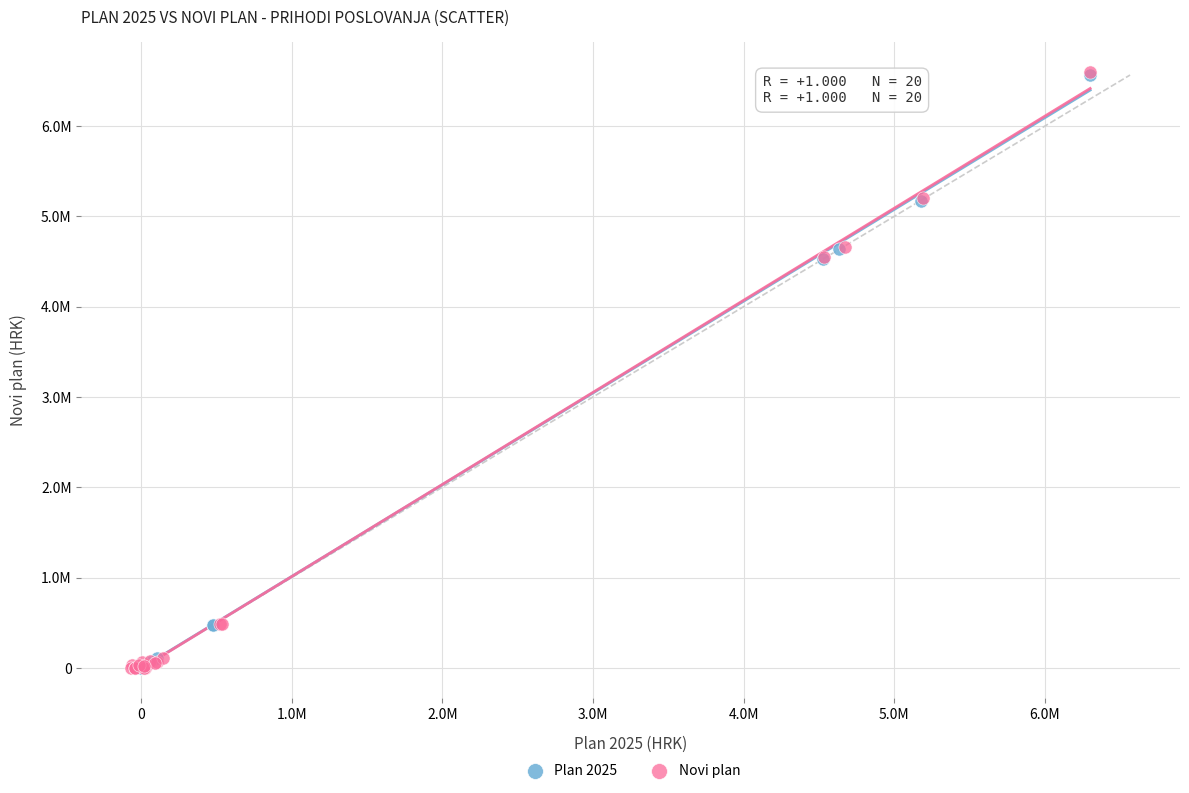

Which series has the largest Y range (max minus min)?

Novi plan